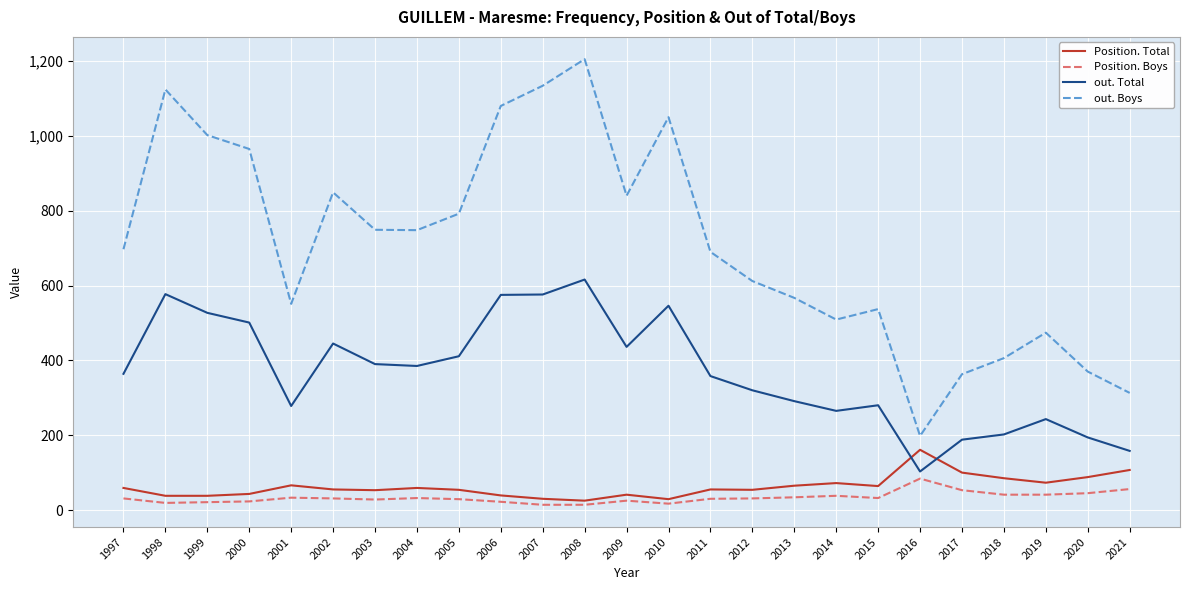

Is it true that Position. Boys equals 14 at 2008?

True